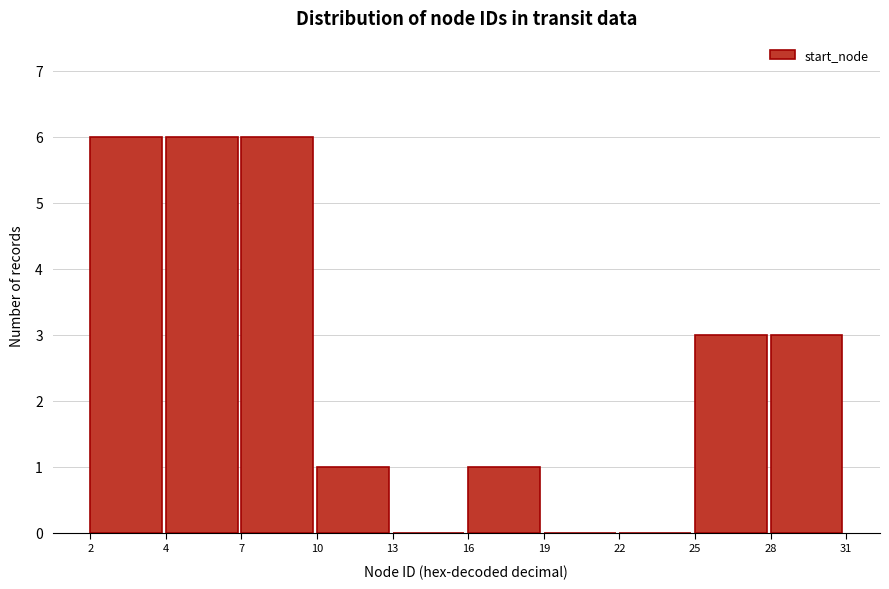

Reading left to right, transcribe all the data shown in this chart.

2=6	4=6	7=6	10=1	13=0	16=1	19=0	22=0	25=3	28=3